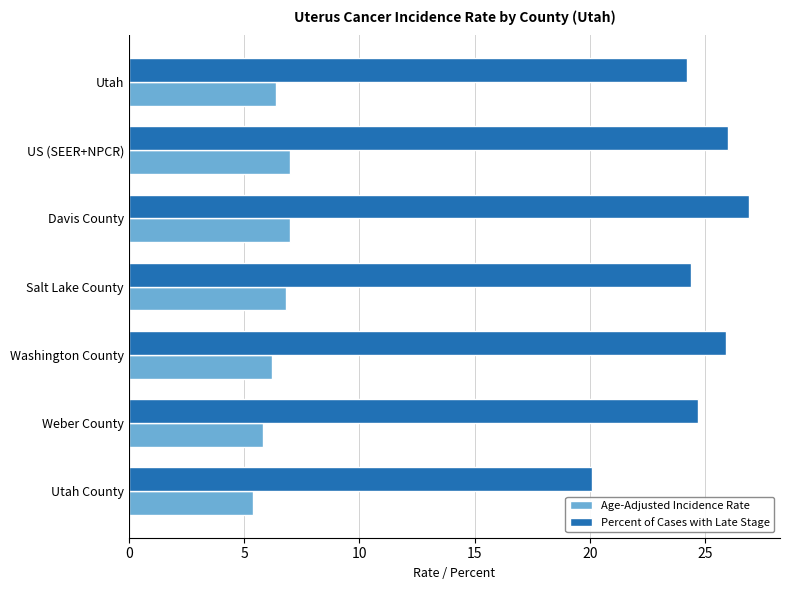

What is the approximate value of Percent of Cases with Late Stage at Weber County?

24.7